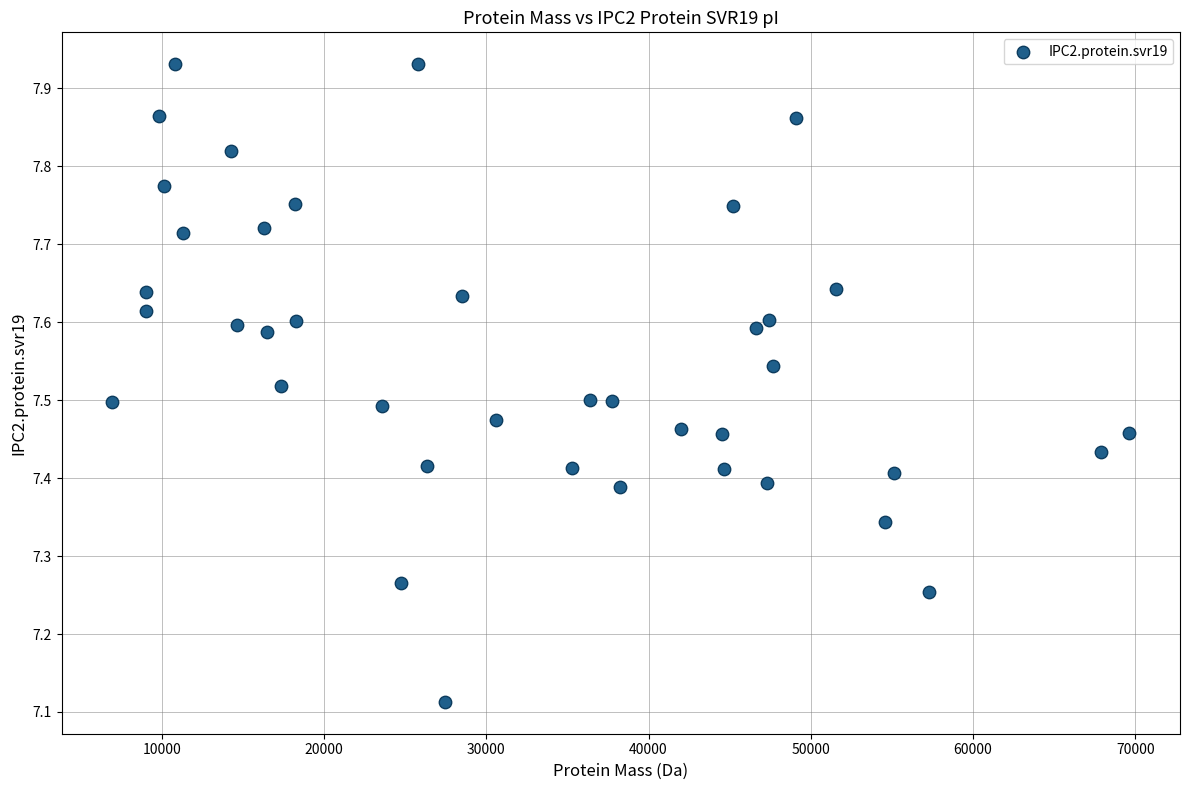

What is the range of Y values (max minus min)?

0.8